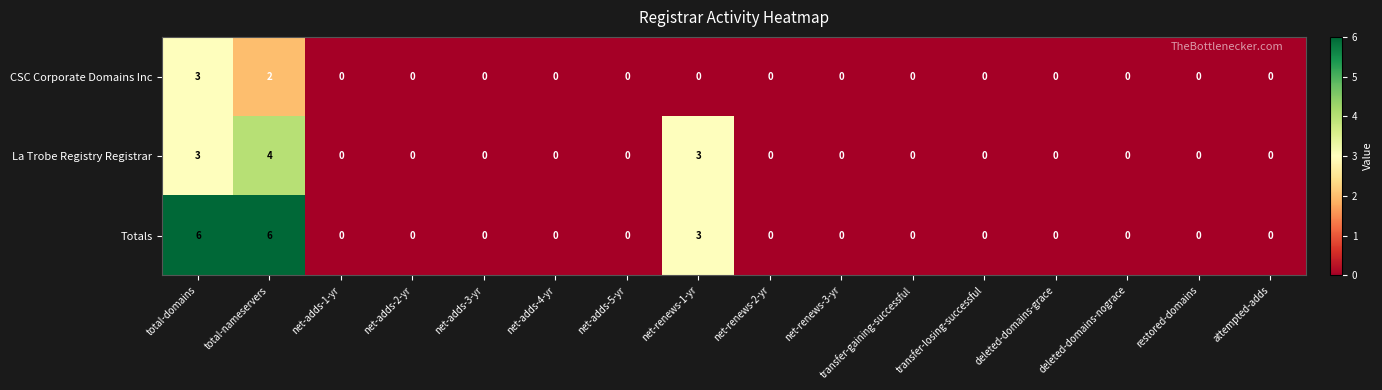

What is the spread (max minus min) of values at net-renews-1-yr?

3